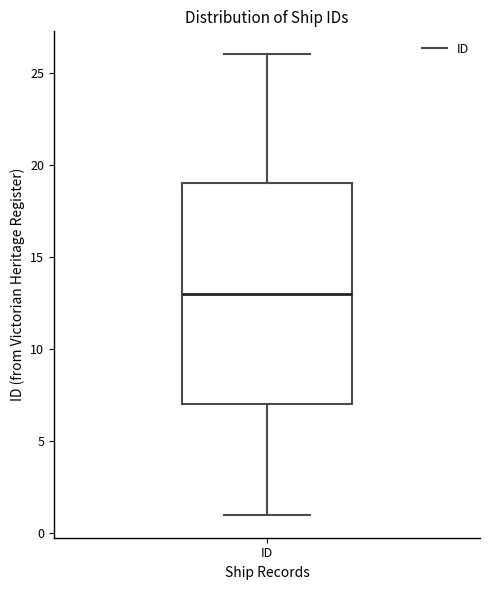

Transcribe this box plot: give where the median line is, the range the box spans, and where the two whiskers end, as read against the y-axis. The values are not printed on the chart, so give them approximately, as read against the axis.

median 13, box 7 to 19, whiskers 1 to 26